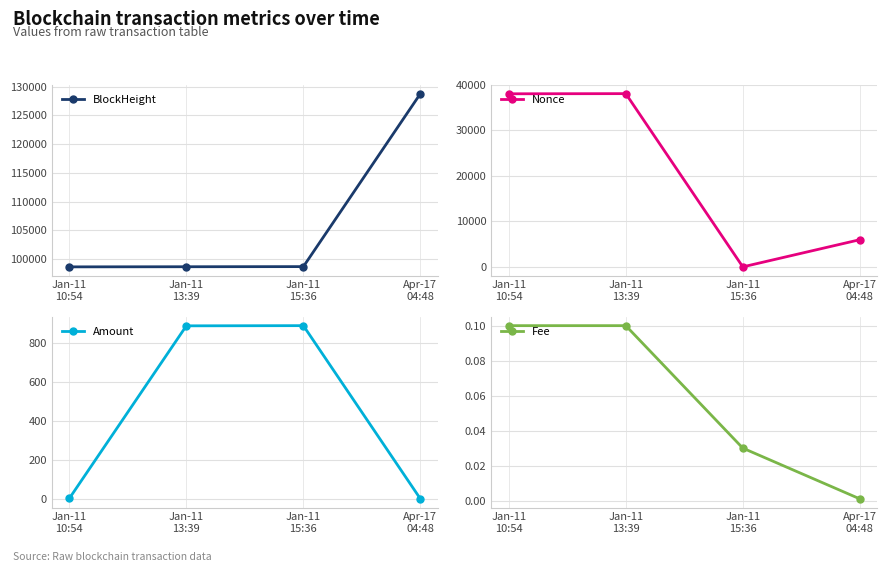

How many interior local peaks does the Nonce series have?

1